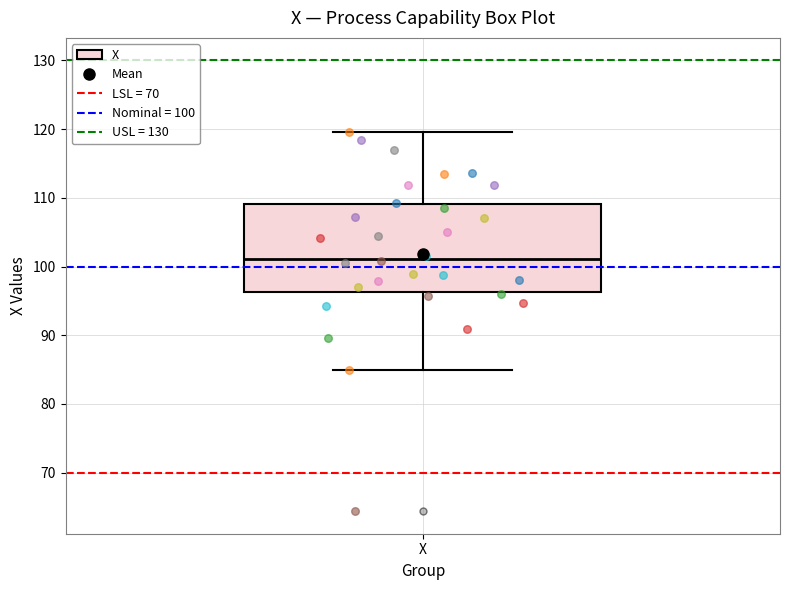

Read this box plot against the y-axis: the position of the median line, the range covered by the box, and the ends of both whiskers. The values are not printed on the chart, so give them approximately, as read against the axis.

median 101, box 96 to 109, whiskers 85 to 120